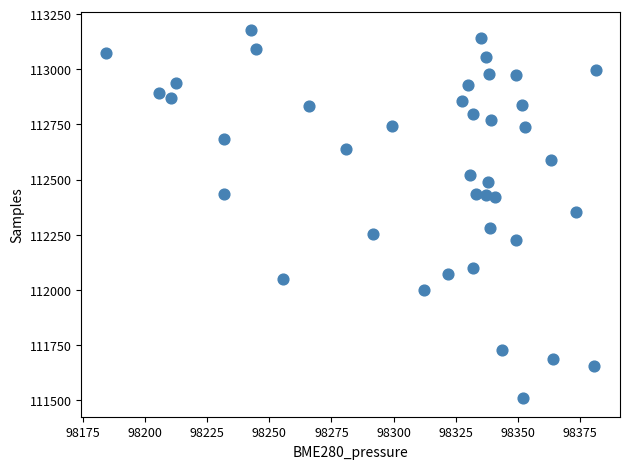

What is the range of Y values (max minus min)?

1668